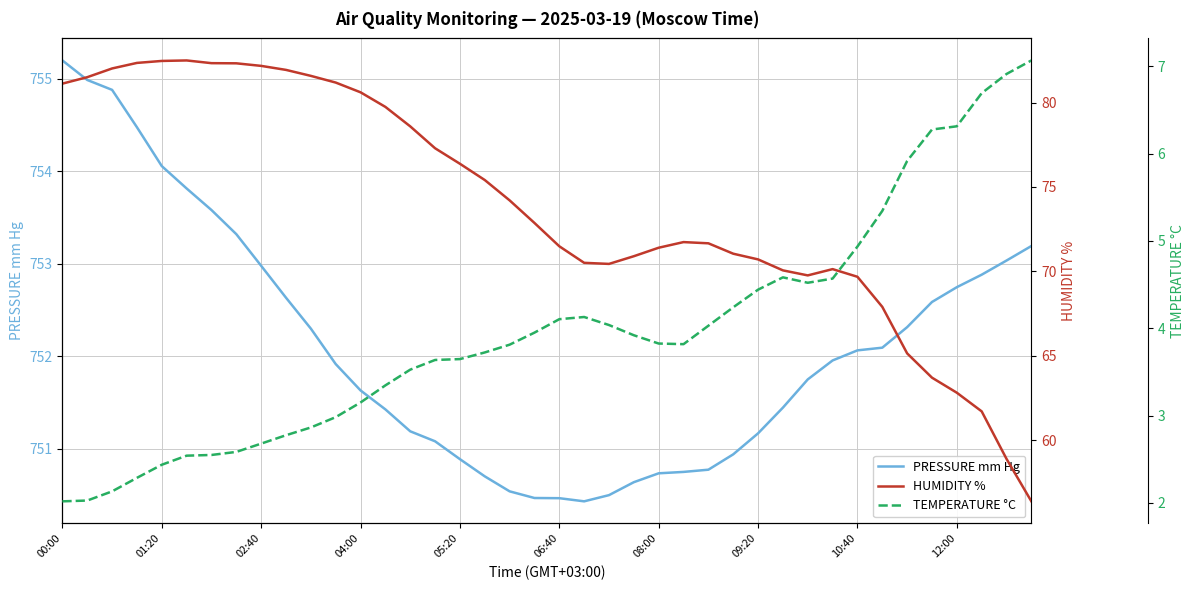

Which category has the highest value in the PRESSURE mm Hg series?

00:00